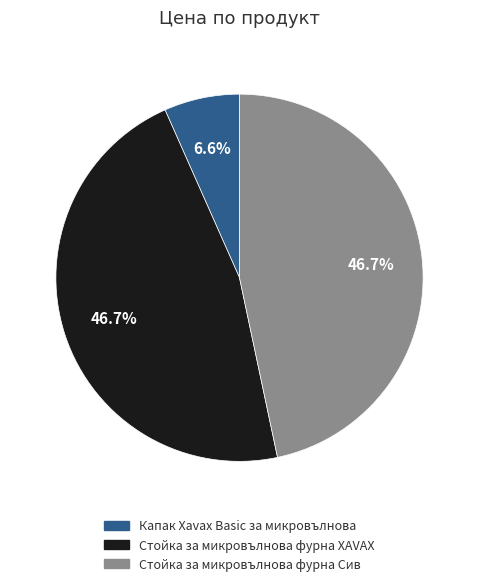

What percentage is the Стойка за микровълнова фурна Сив slice, to the nearest percent?

47%